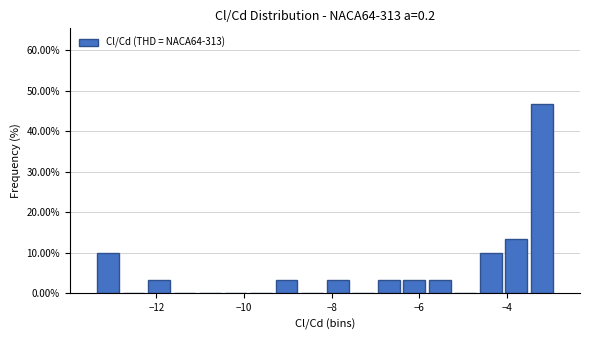

Read against the x-axis, roughly where is the centre of the tallest bar?

-3.2